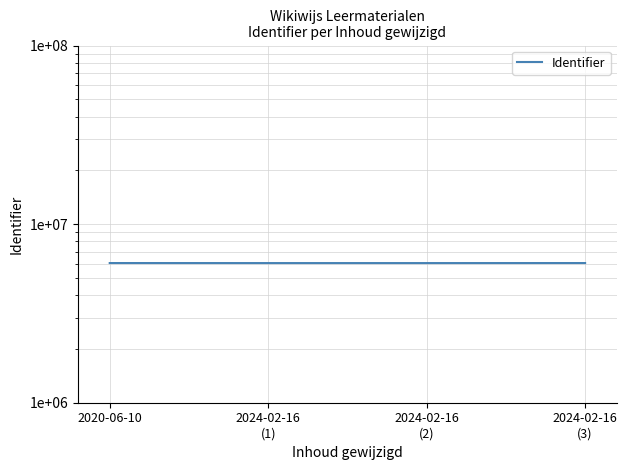

What is the change in value from 2020-06-10 to 2024-02-16
(2)?

-2566